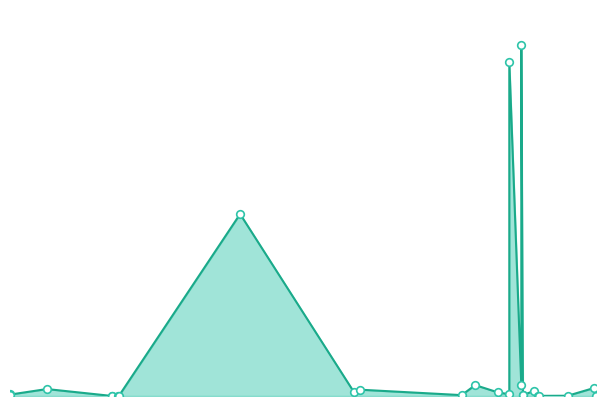

Between 2020-02-18 and 2021-10-22, which is larger?

2020-02-18